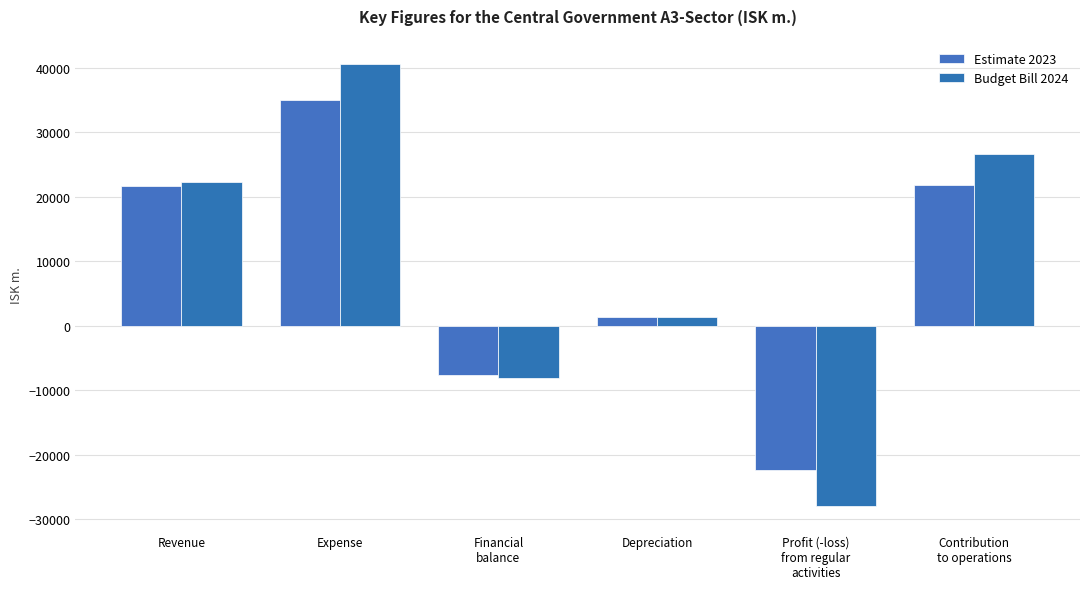

How many data points in Estimate 2023 are less than 21616?

3